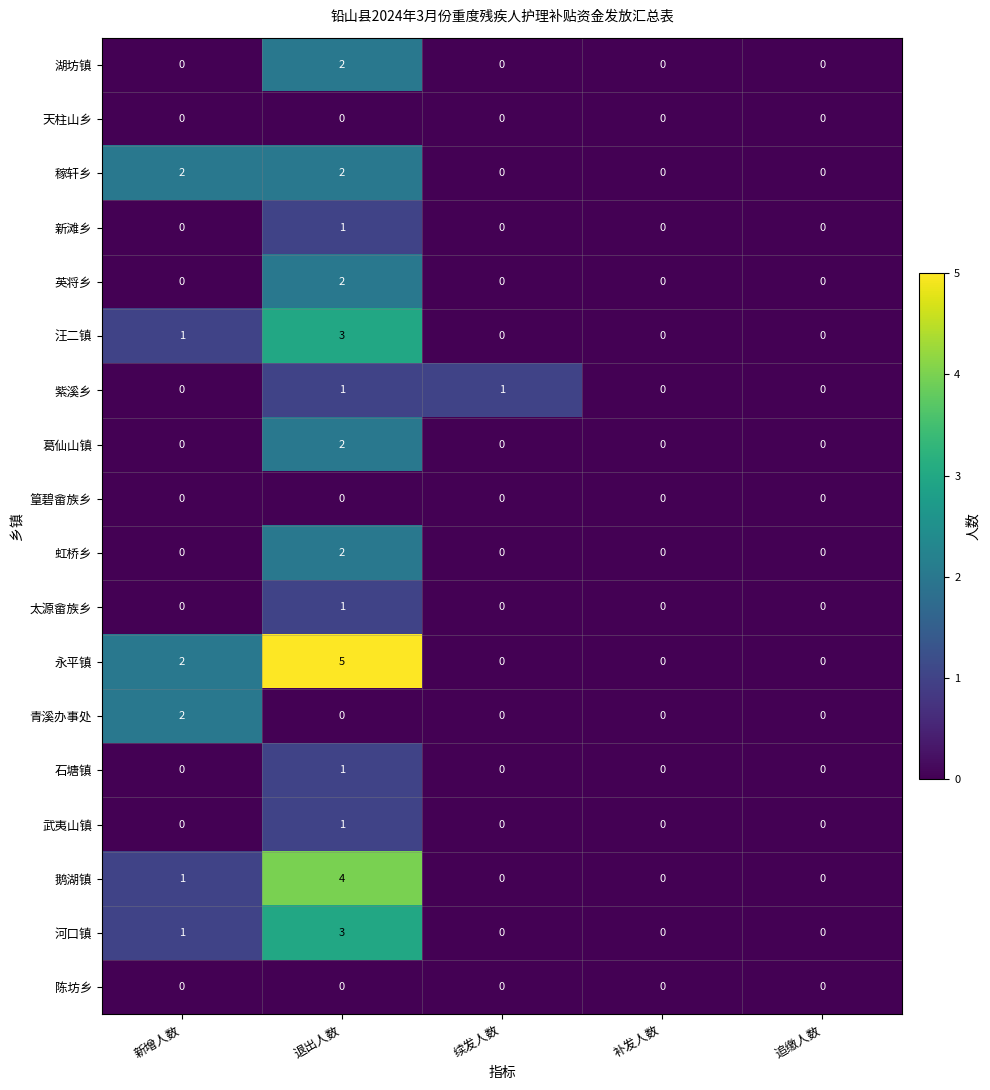

At which category does the chart reach its peak across all series?

退出人数